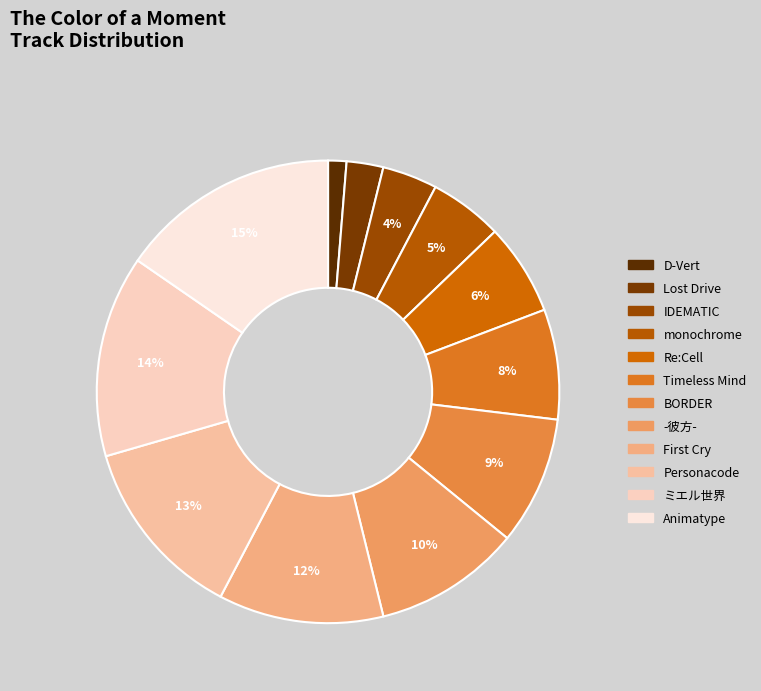

How many slices are in this pie chart?

12